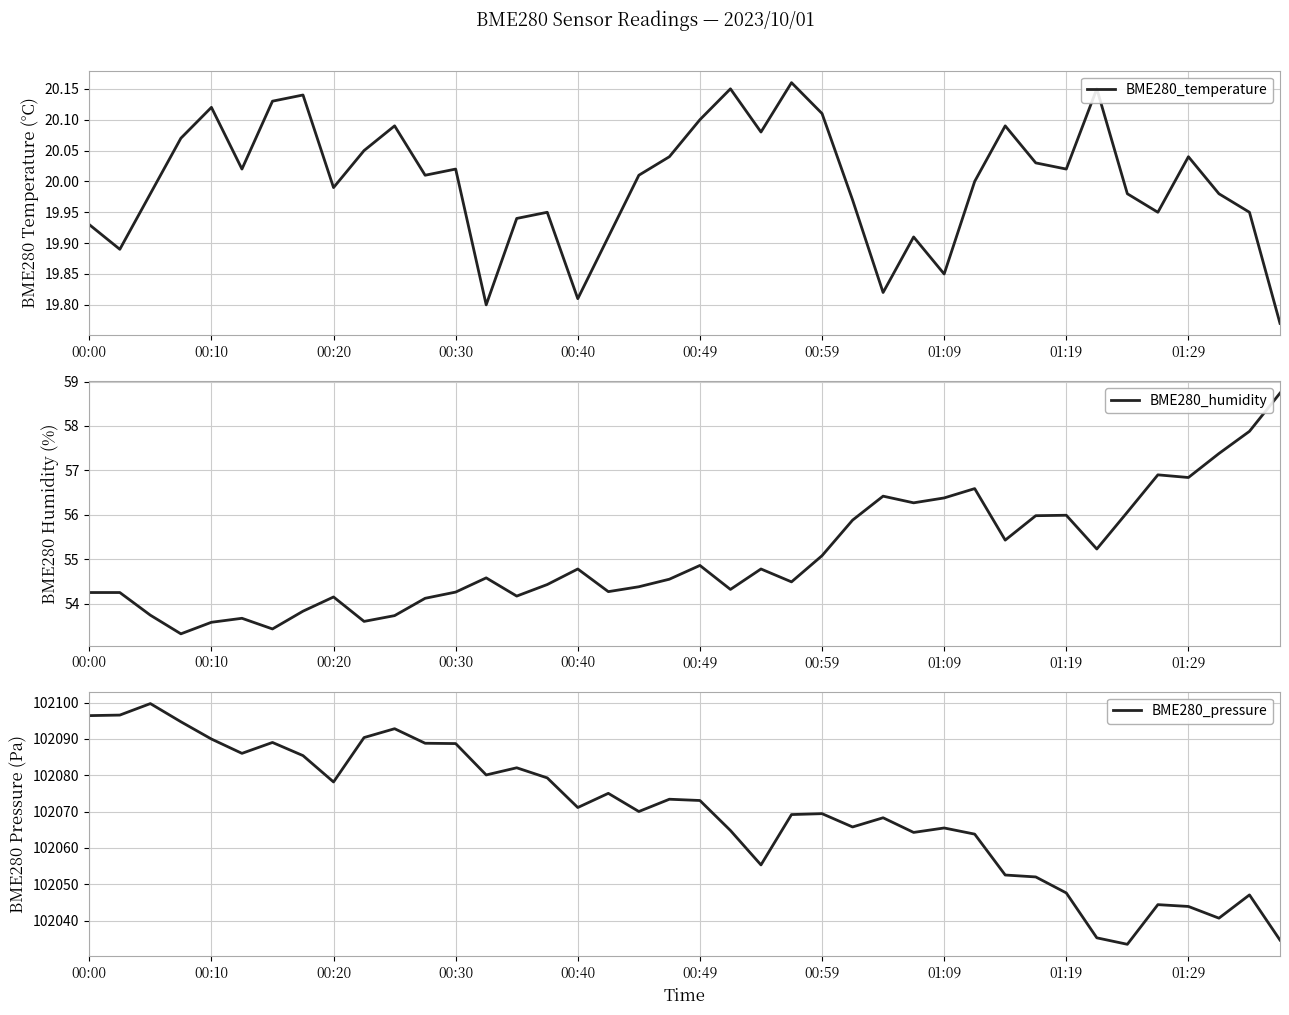

How many lines are shown in the chart?

3